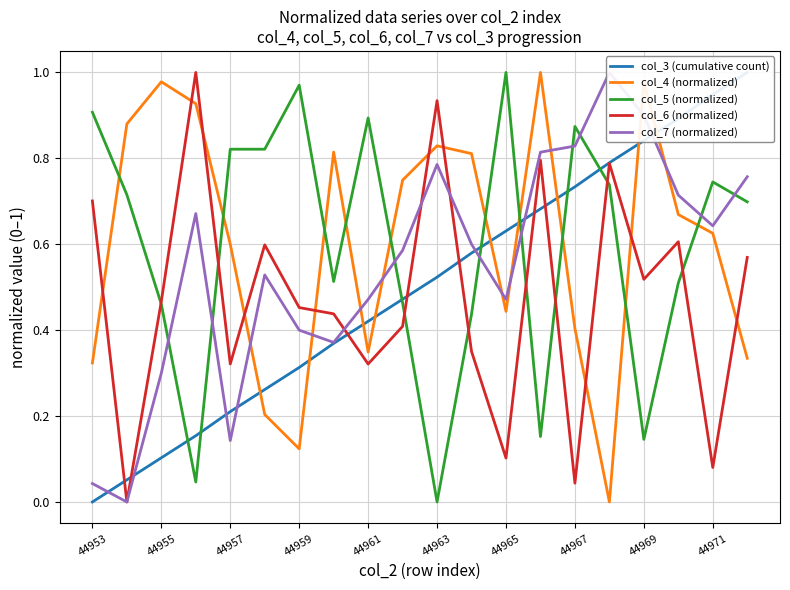

How many values in the col_4 (normalized) series exceed 0?

19